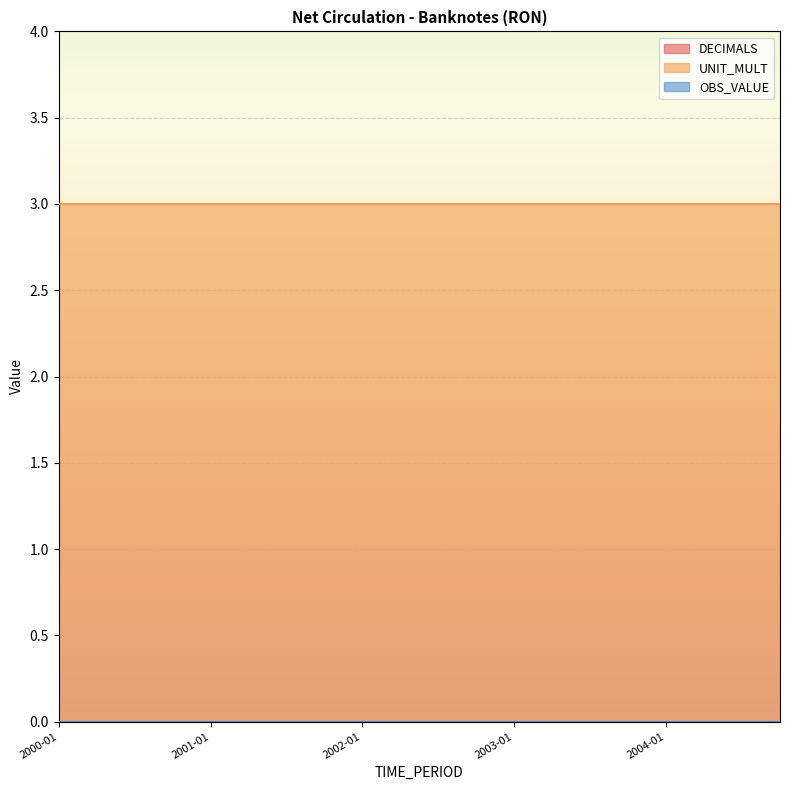

At which label is UNIT_MULT closest to 3?

2000-01